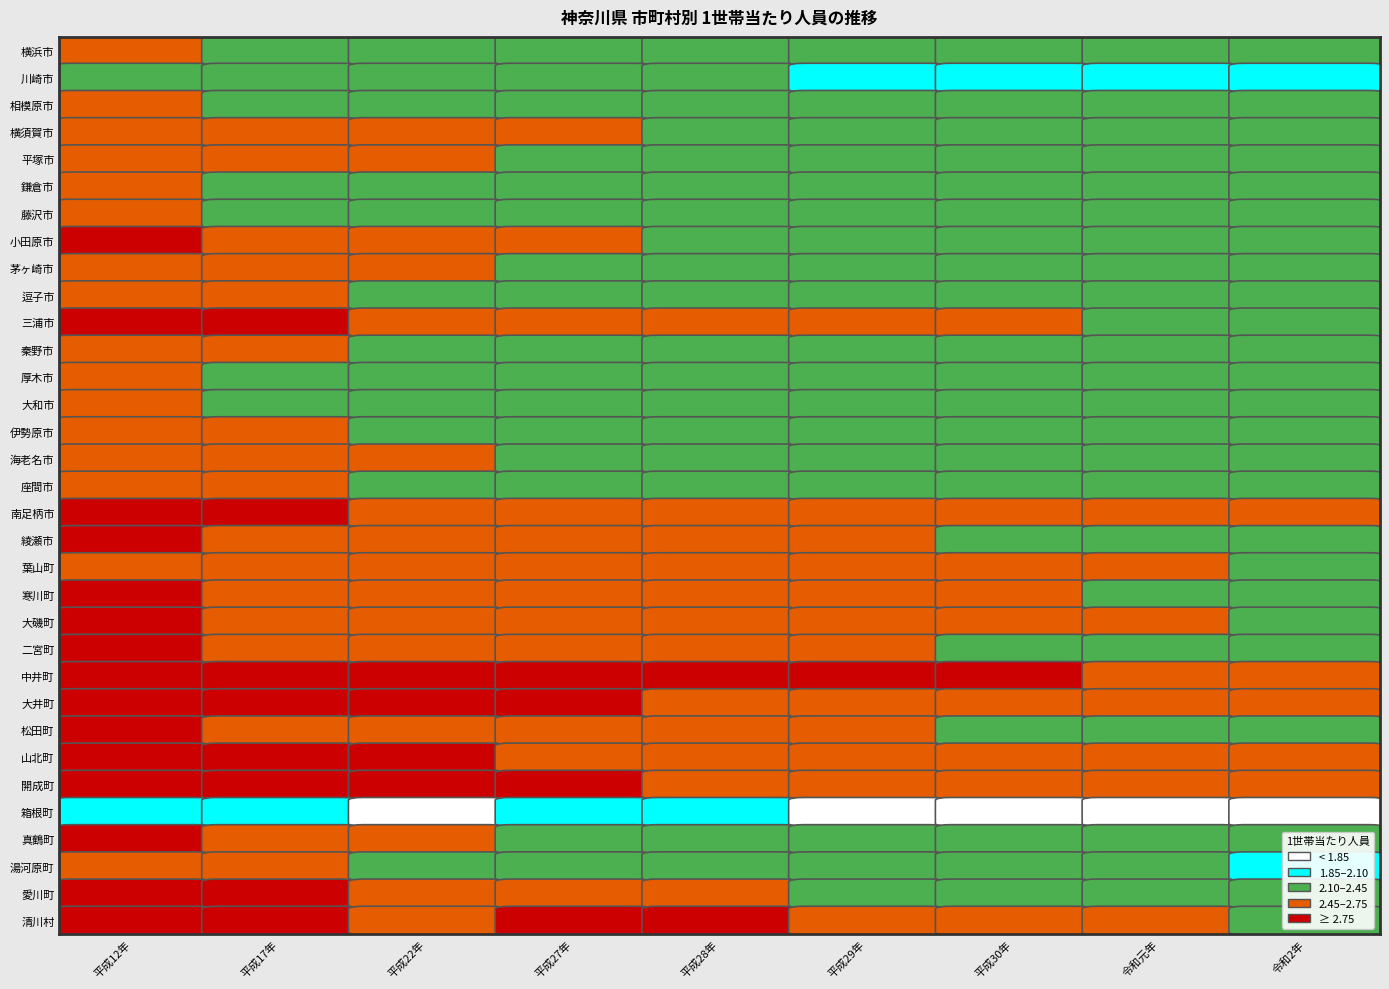

What is the difference between the second highest and second lowest values in the 葉山町 series?

0.2